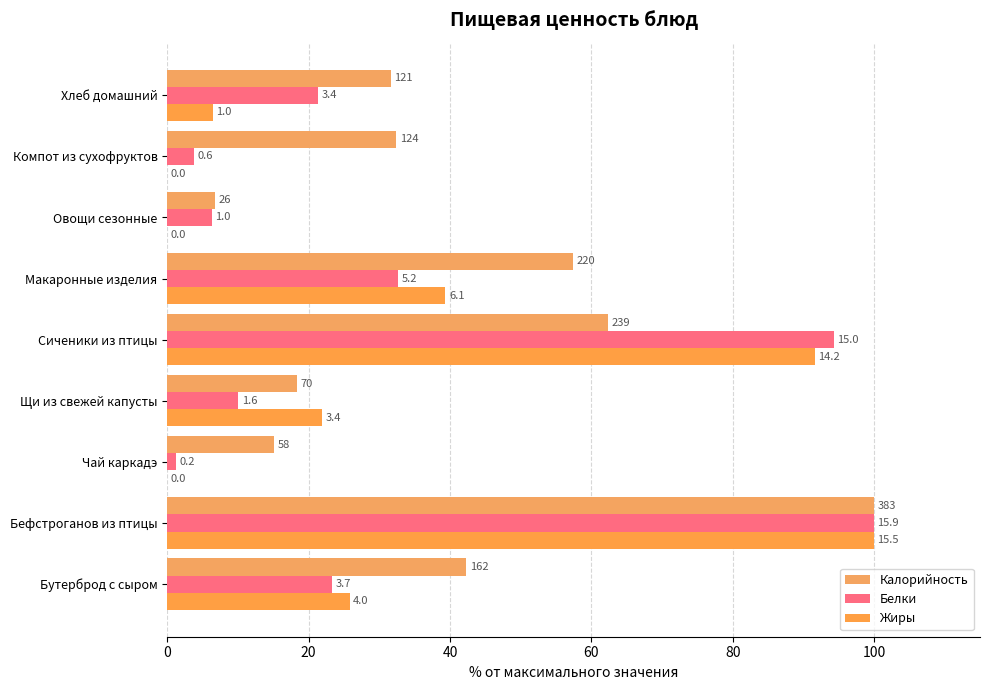

What is the difference between the maximum and minimum values in the Жиры series?

100.0